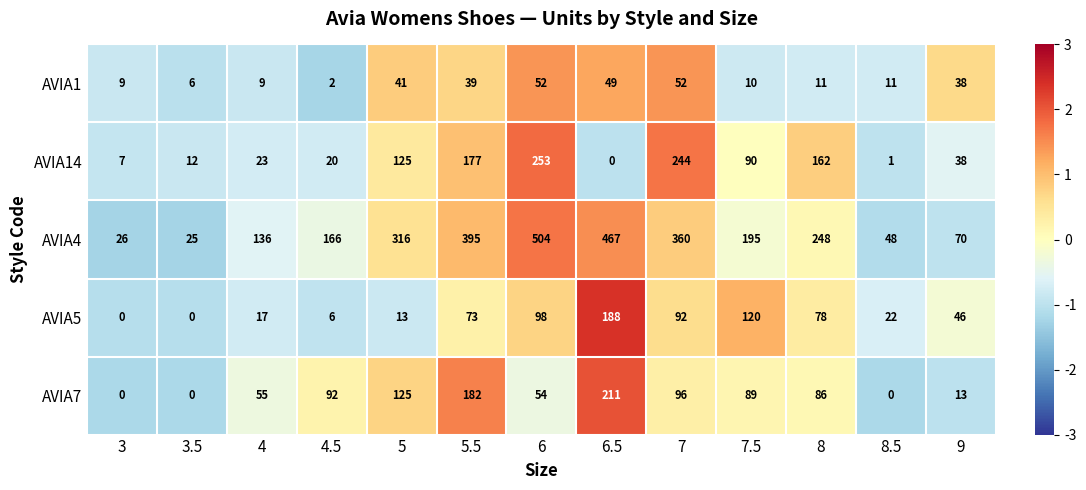

The value of AVIA14 at 8.5 is 1. True or false?

True